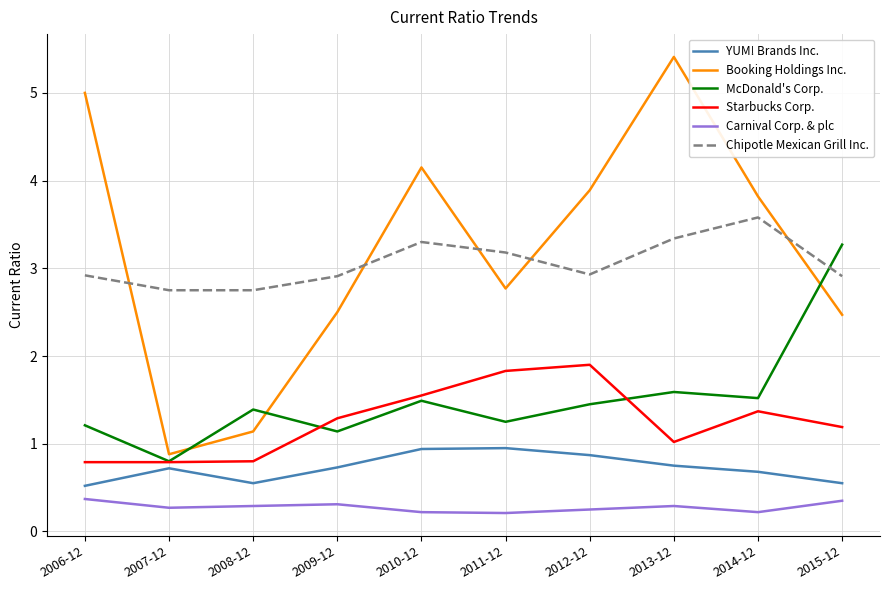

True or false: Starbucks Corp. has a value of 0.3 at 2006-12.

False